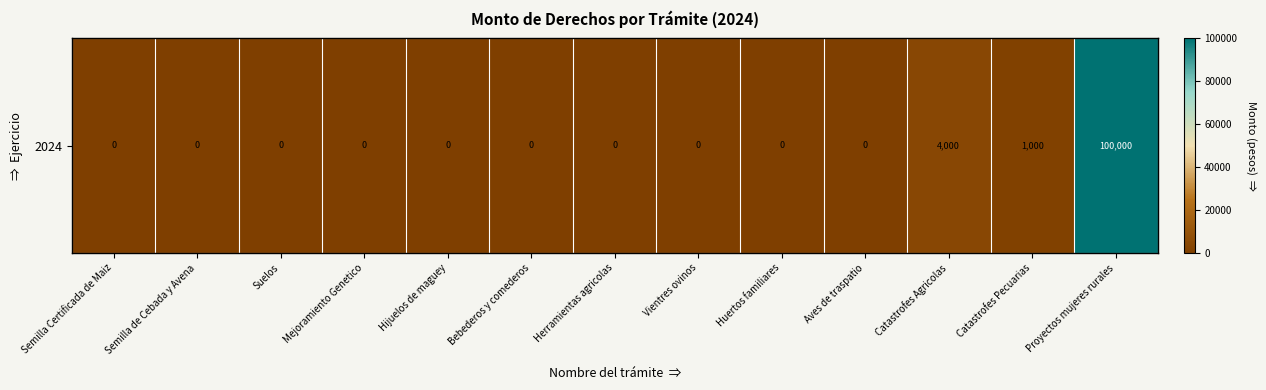

What is the greatest value displayed?

100000